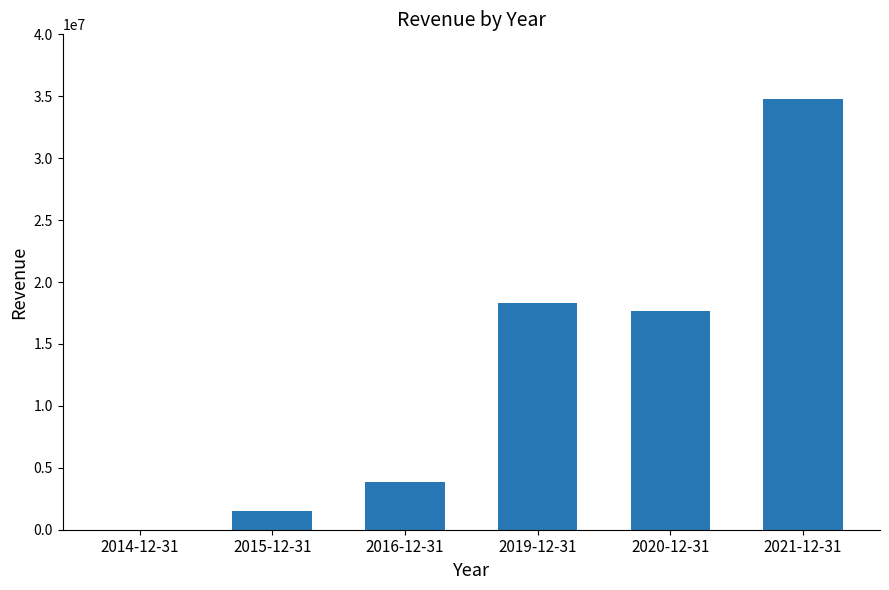

Count the number of data series in this chart.

1